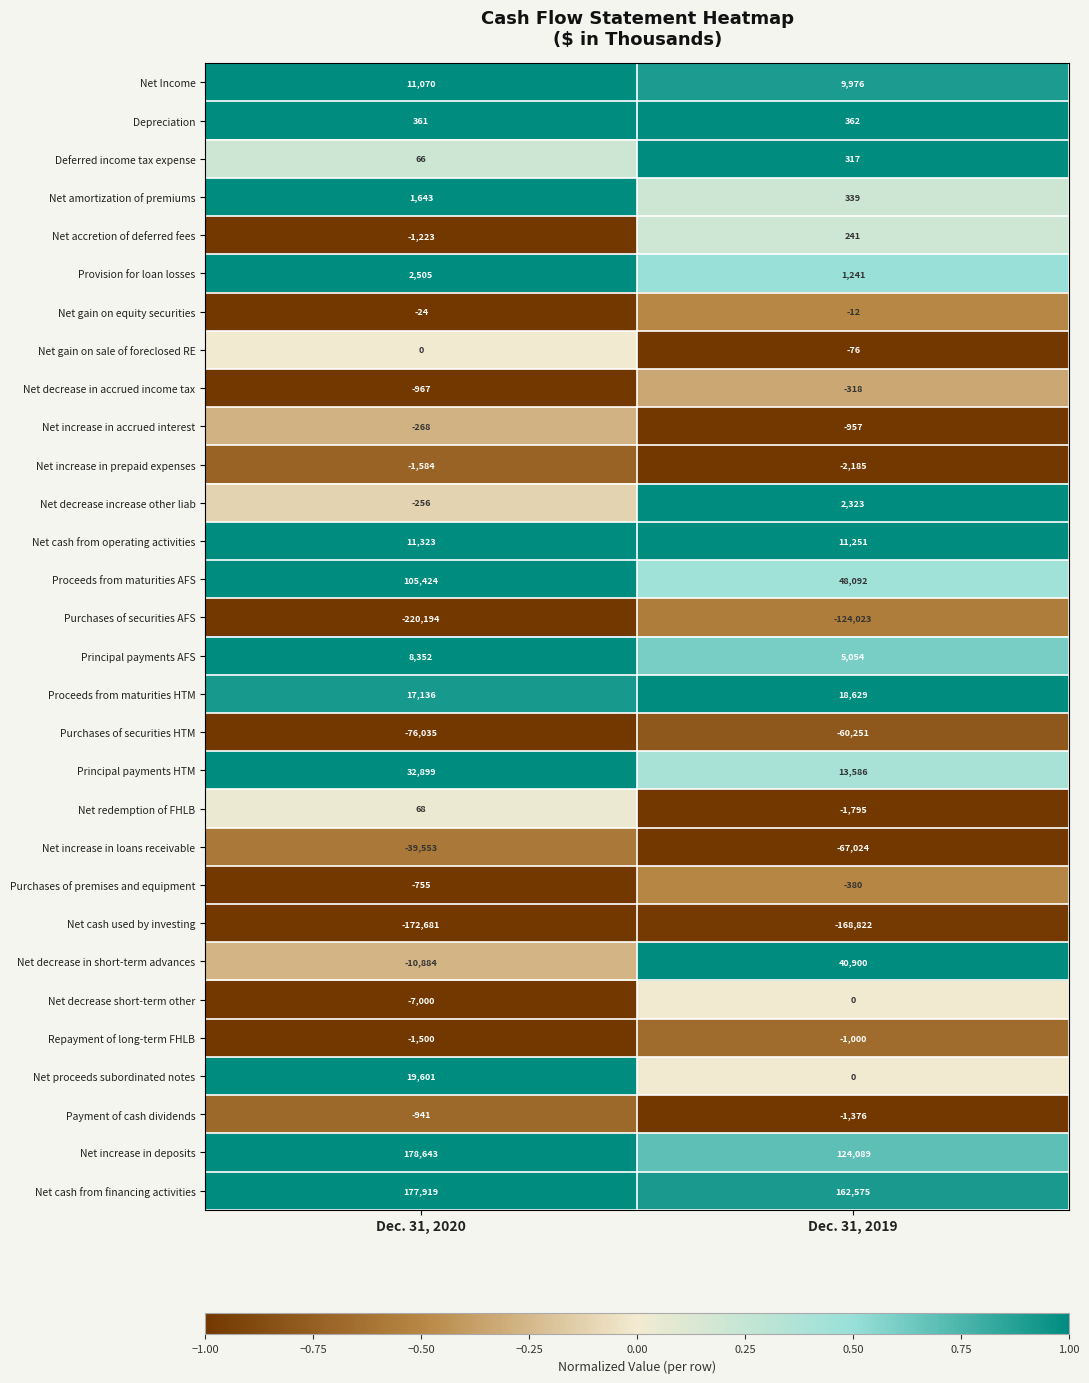

The value of Net increase in accrued interest at Dec. 31, 2020 is -385. True or false?

False